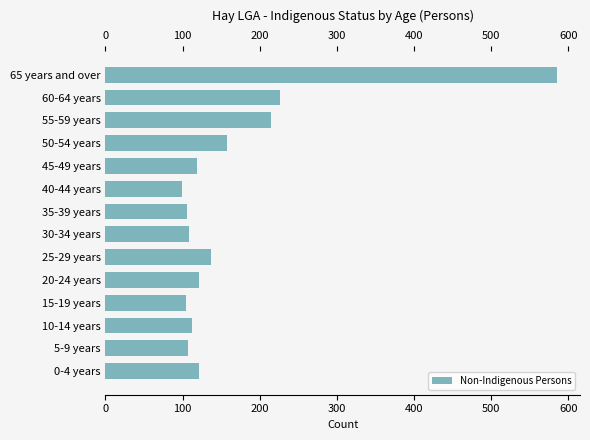

How many series are shown in this chart?

1